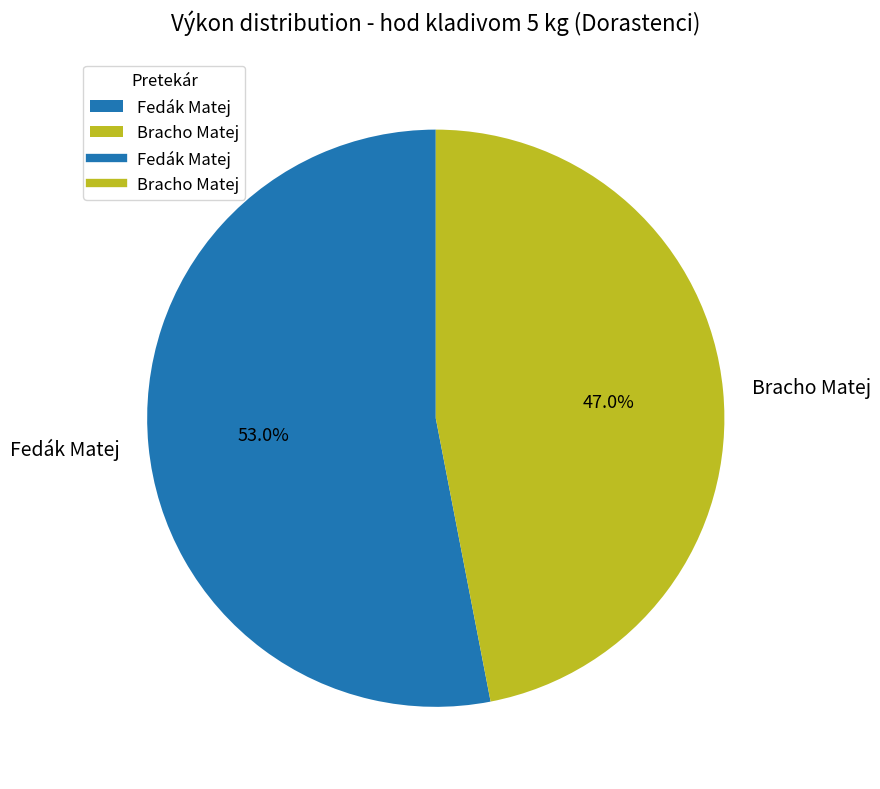

The Fedák Matej slice represents 53% of the pie. True or false?

True